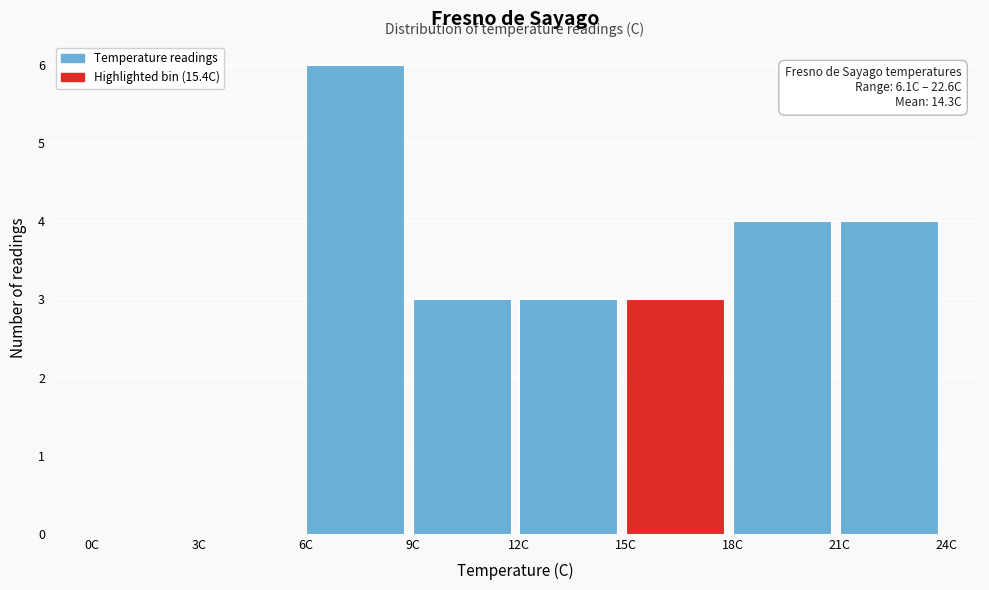

Which range on the x-axis has the tallest bar?

6 to 9